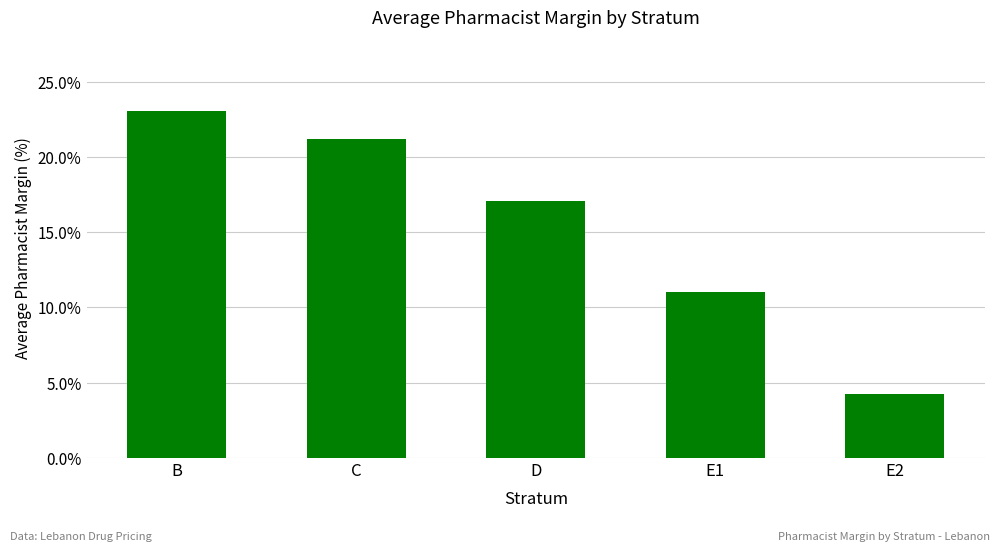

At which label does the data first exceed 17?

B